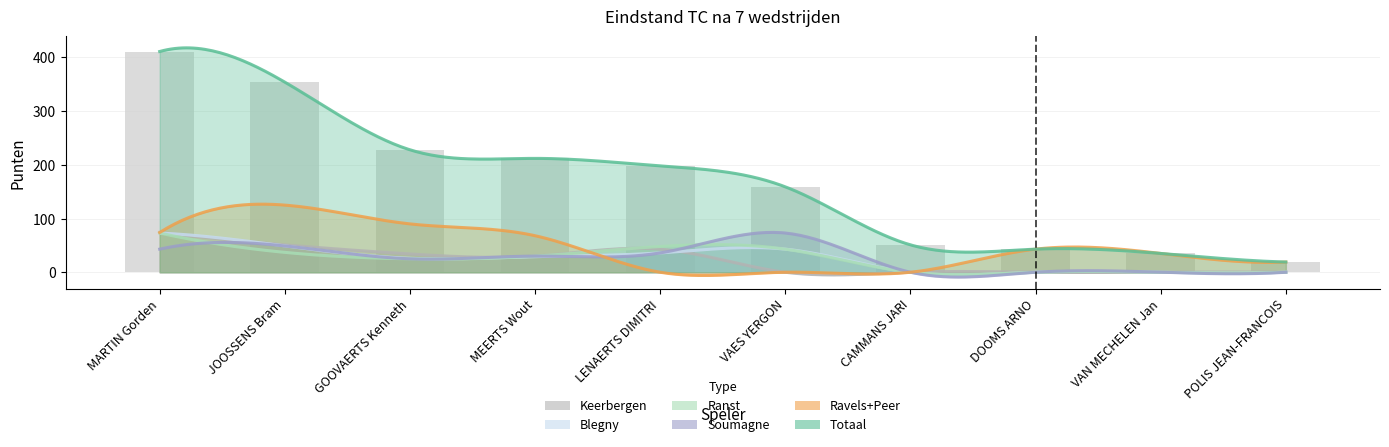

What is the greatest value displayed?

411